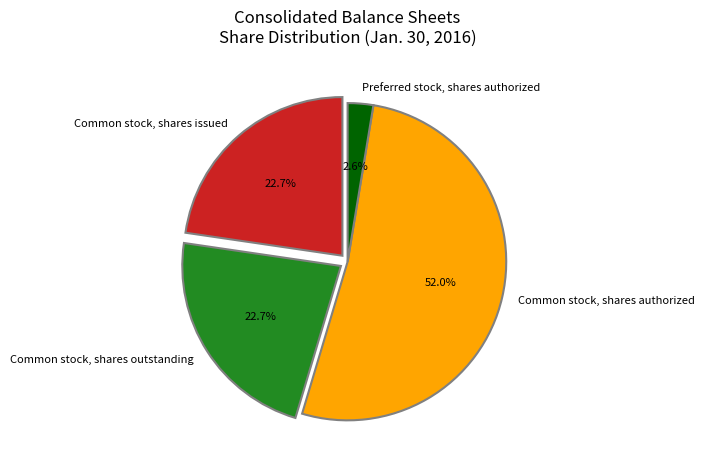

To the nearest percent, what is the difference between the Common stock, shares authorized and Common stock, shares outstanding slice percentages?

29%